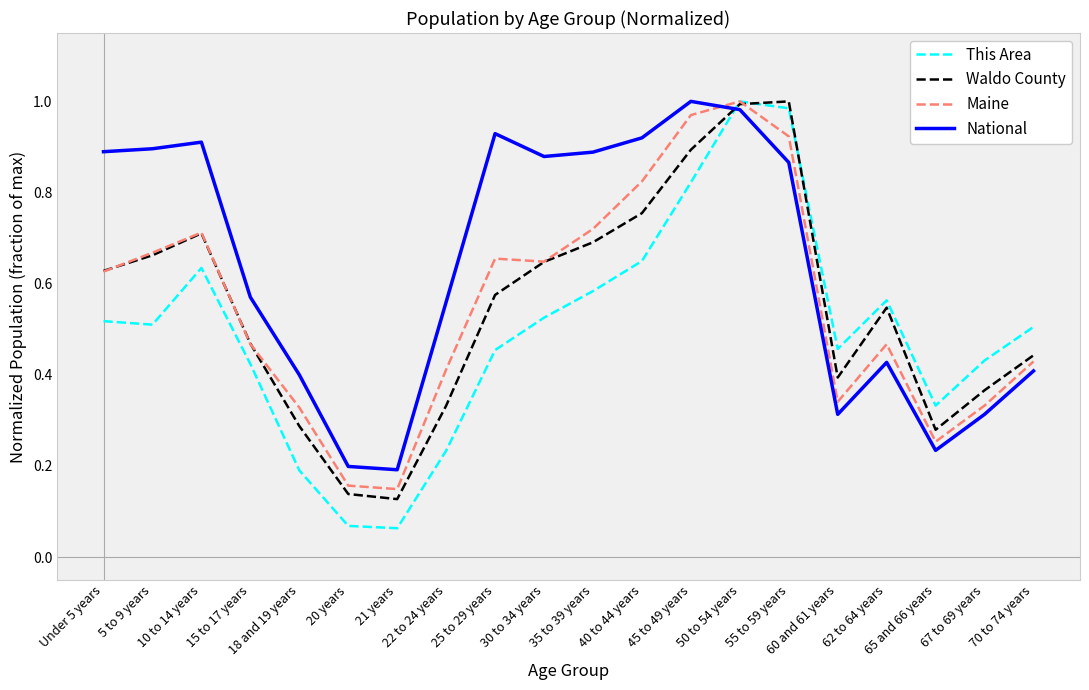

Does the chart display data point markers on the line(s)?

No